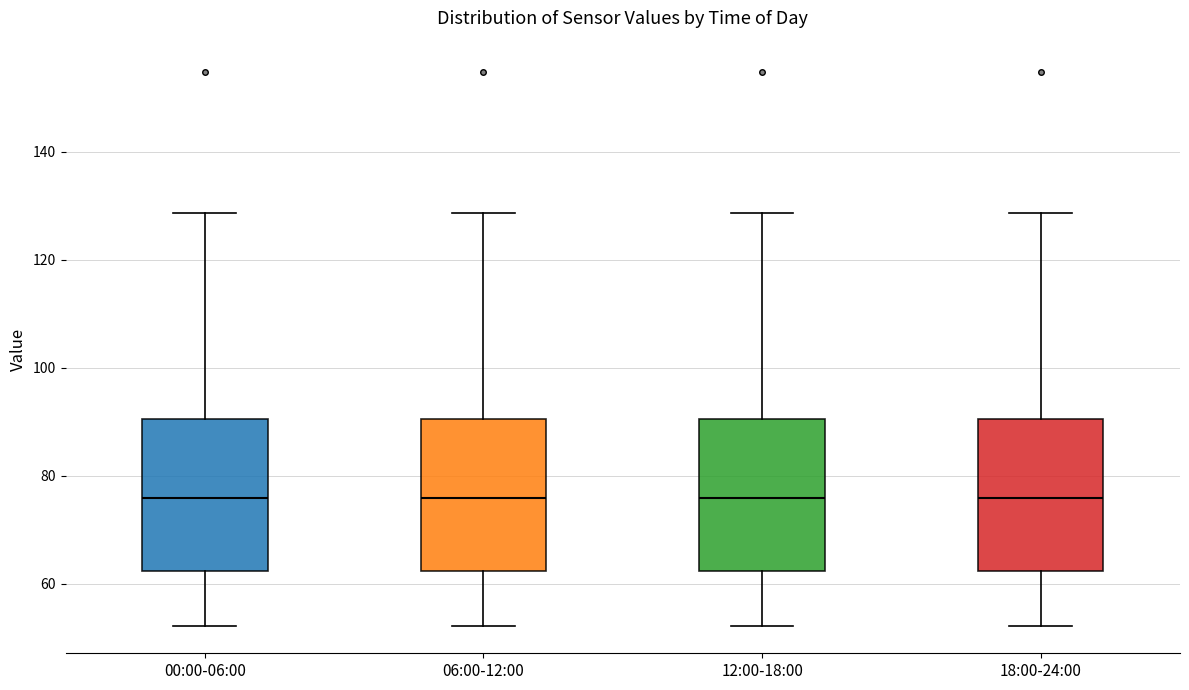

Reading left to right, transcribe this box plot: for each box, give where its median line is, the range the box spans, and where its two whiskers end, as read against the y-axis. The values are not printed on the chart, so give them approximately, as read against the axis.

00:00-06:00: median 76, box 62 to 90, whiskers 52 to 128
06:00-12:00: median 76, box 62 to 90, whiskers 52 to 128
12:00-18:00: median 76, box 62 to 90, whiskers 52 to 128
18:00-24:00: median 76, box 62 to 90, whiskers 52 to 128